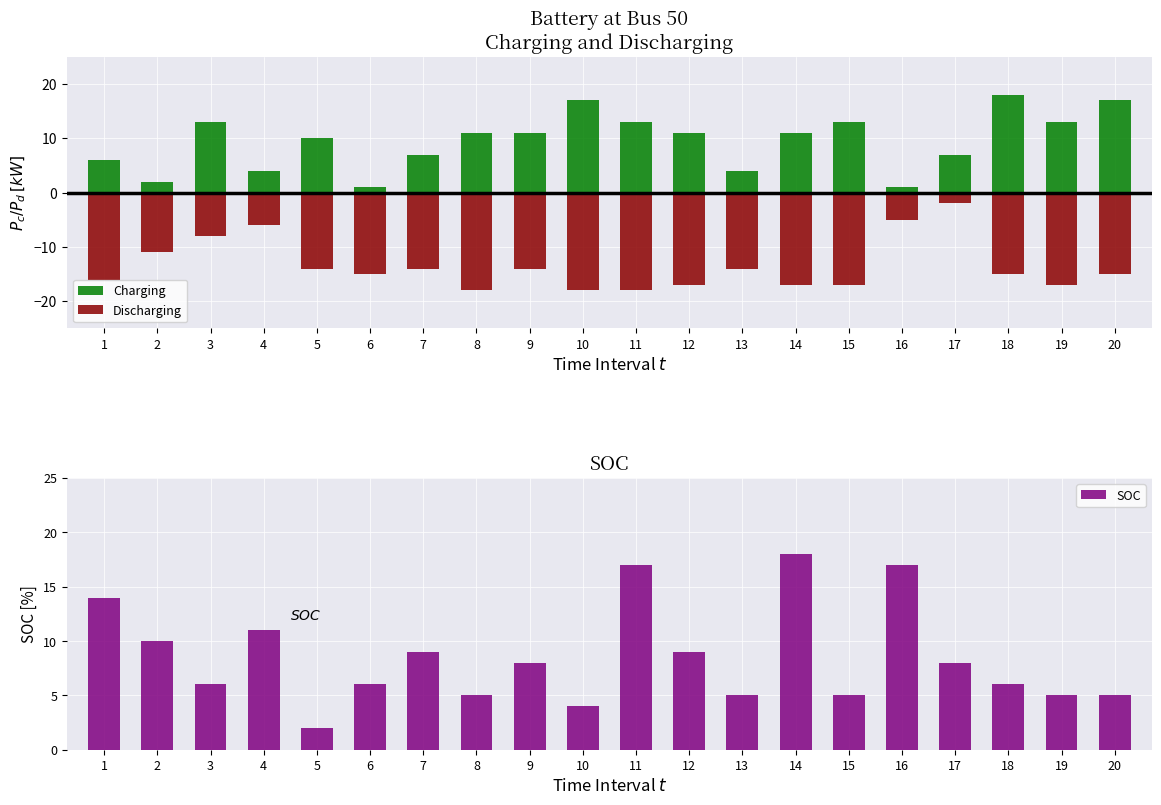

What is the value of the SOC bar at the 18th from the left?

6